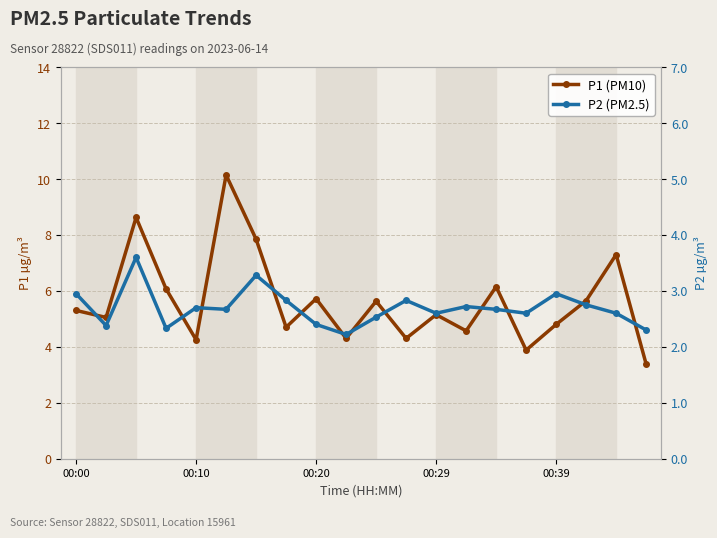

How many categories are shown in the chart?

20